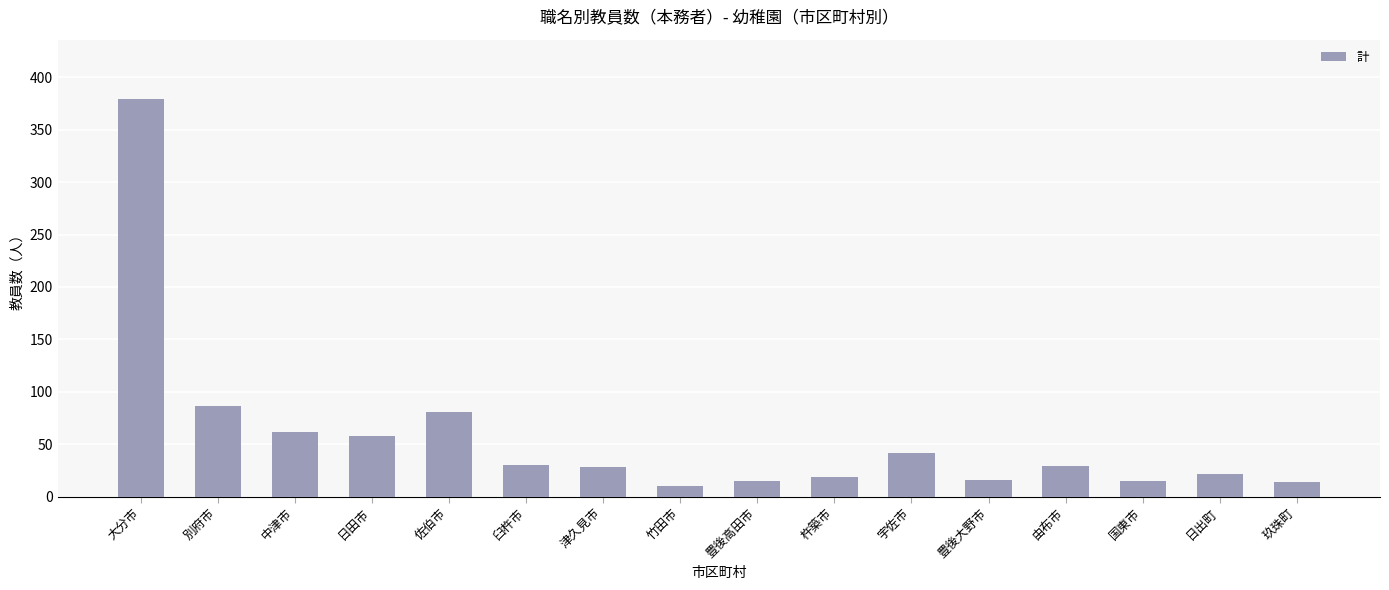

What is the sum of all values?

906